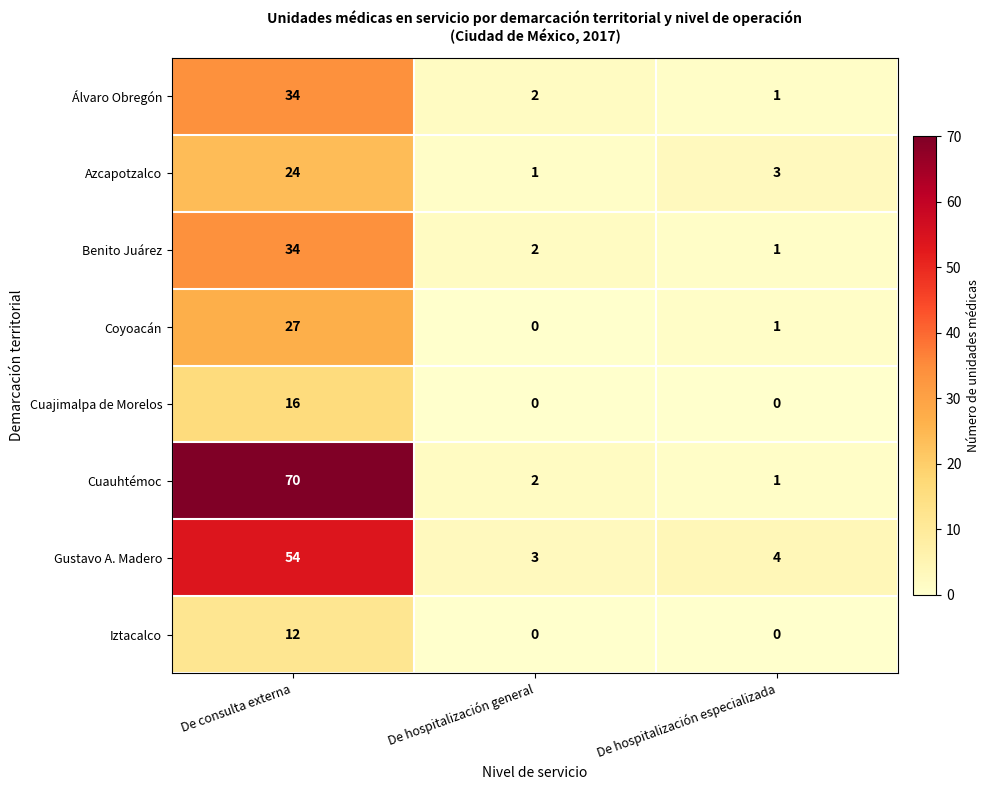

What is the difference between the Cuauhtémoc values at De consulta externa and De hospitalización especializada?

69